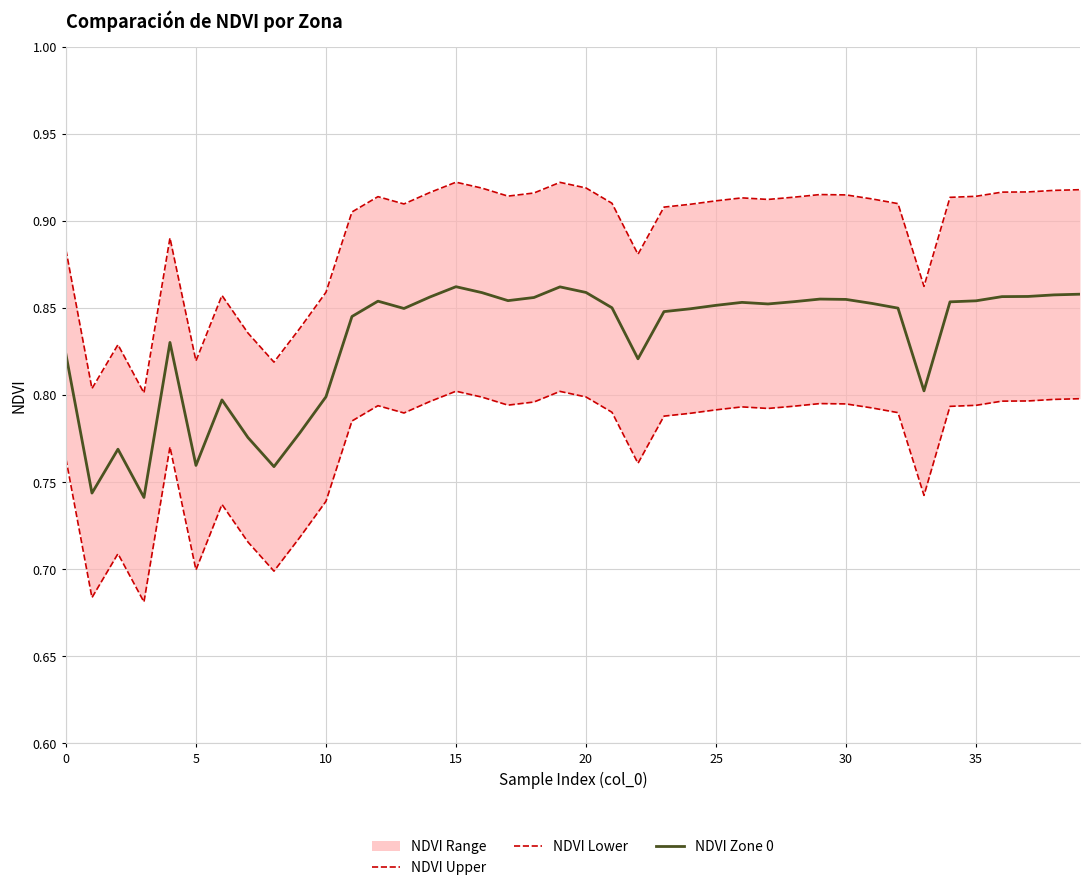

List the series in order of their peak value, highest first.

NDVI Upper, NDVI Zone 0, NDVI Lower